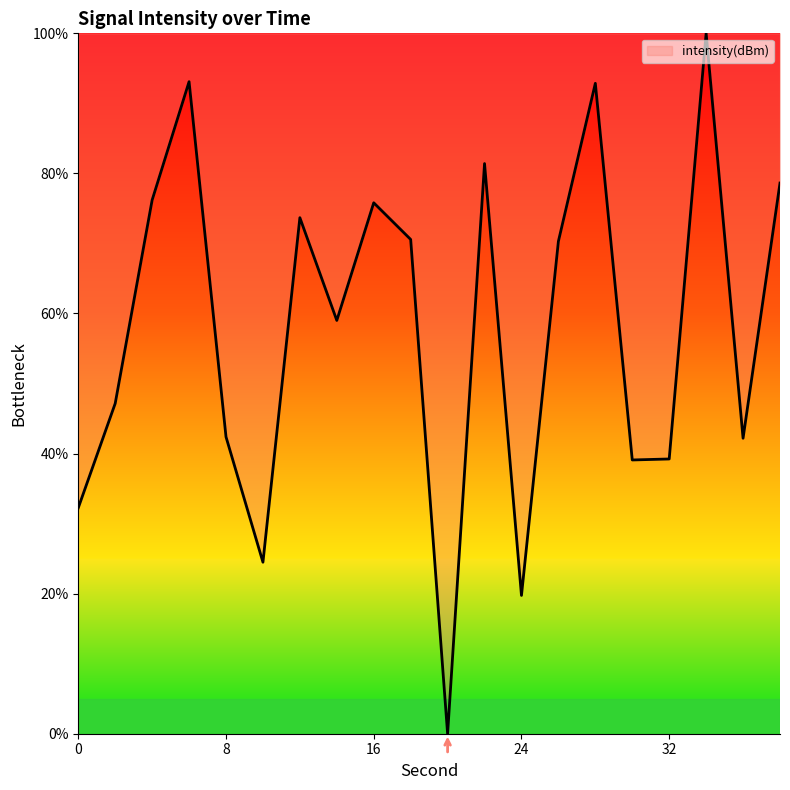

How many lines are shown in the chart?

1